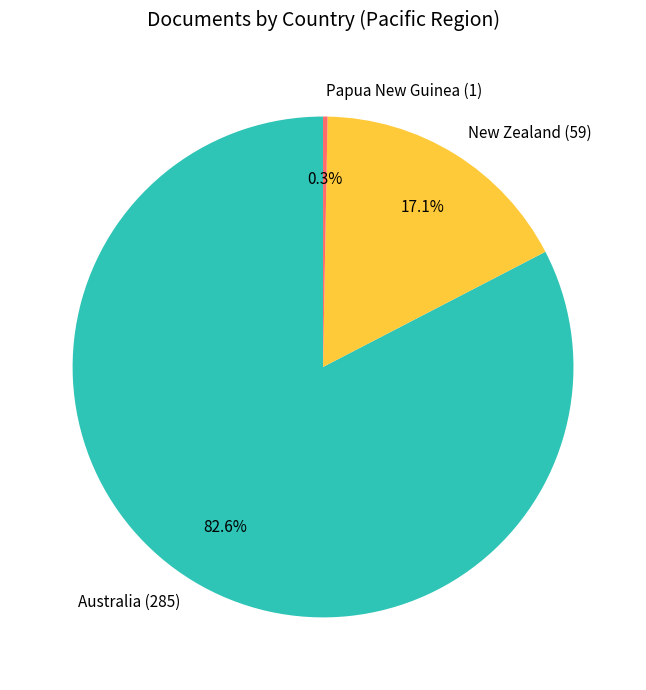

Which slice is the largest?

Australia